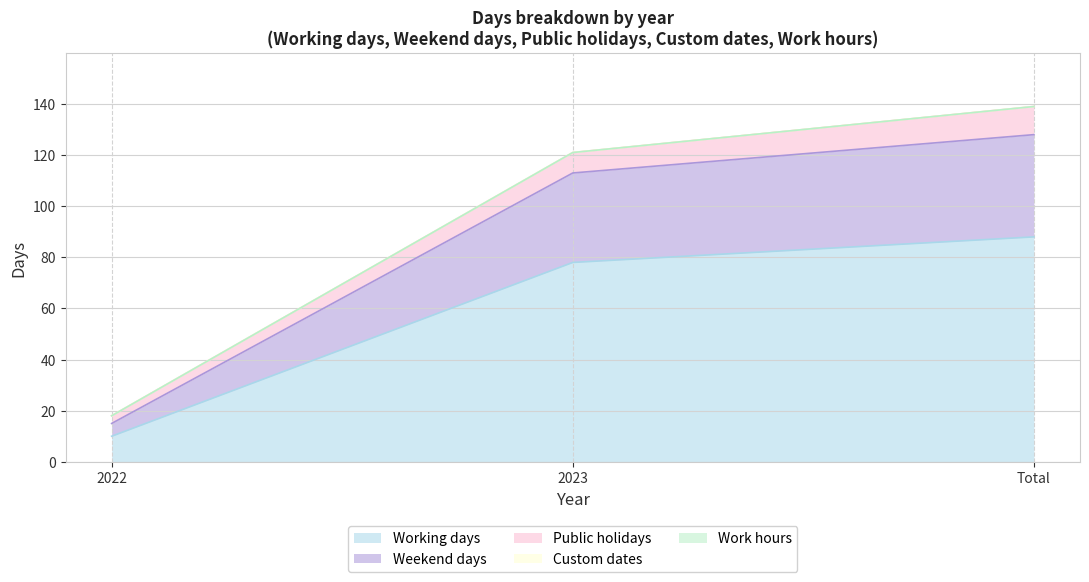

The value of Custom dates at 2023 is 0. True or false?

True